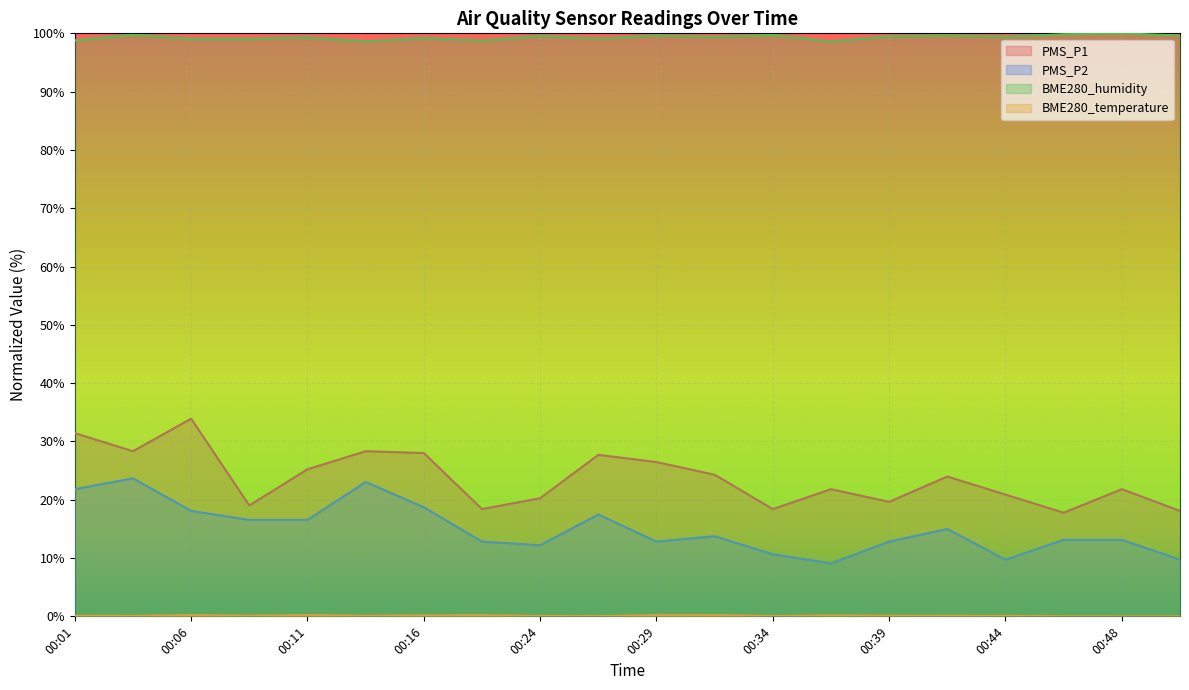

What is the sum of the PMS_P2 values at 00:48 and 00:51?

22.8